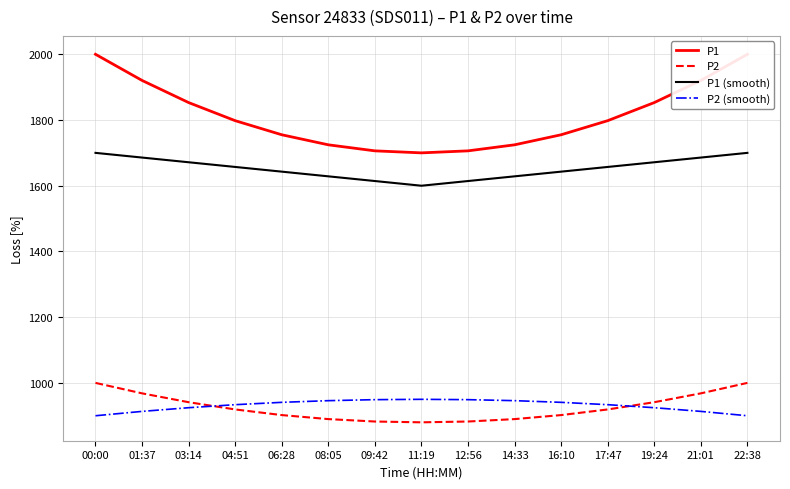

True or false: P2 and P1 cross at least once.

False